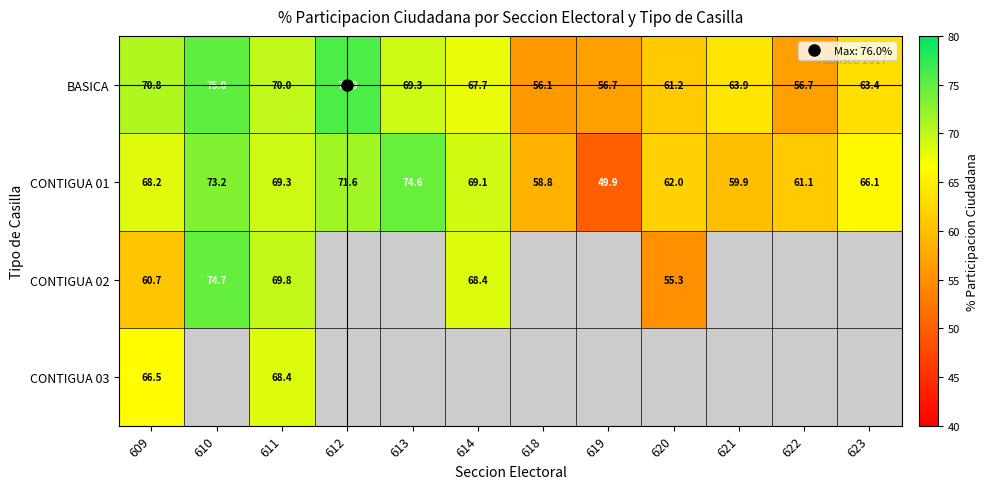

What is the minimum value for BASICA?

56.1